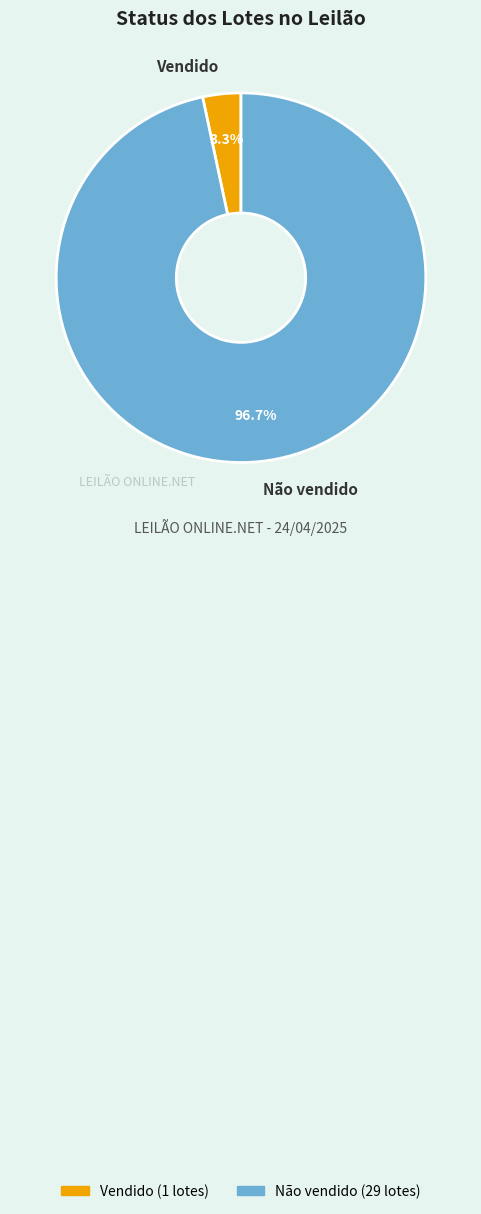

Which category has the biggest portion of the pie?

Não vendido